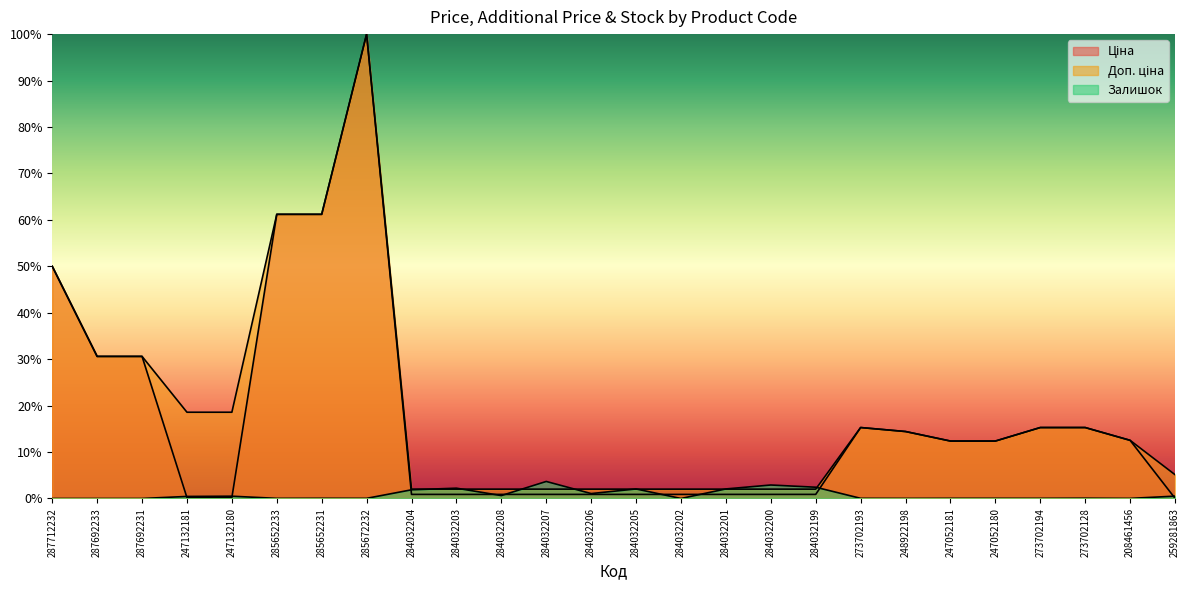

At how many categories does at least one series exceed 36?

4